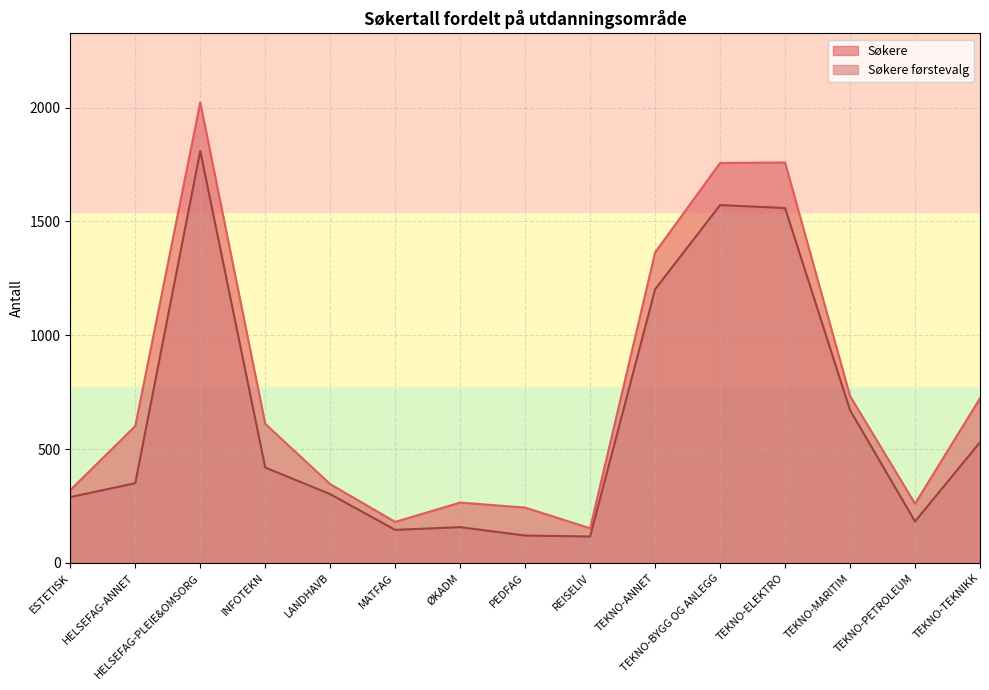

What is the value of the Søkere førstevalg point at the 1st from the left?

289